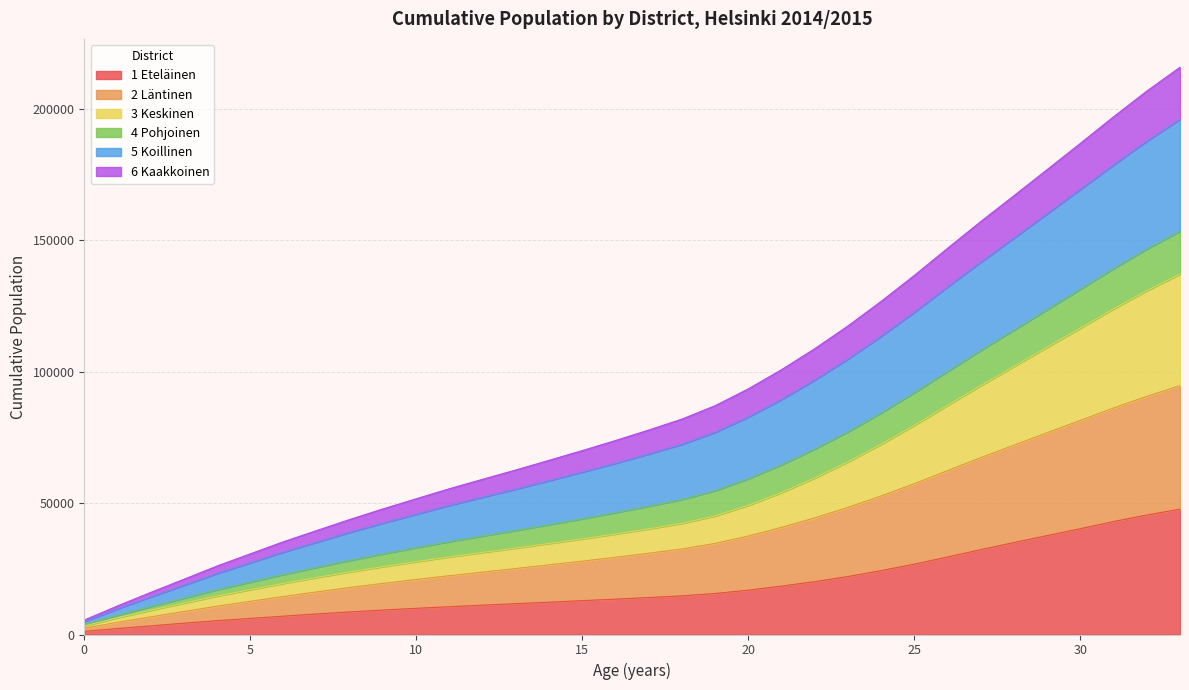

What are all the series names shown in the legend?

1 Eteläinen, 2 Läntinen, 3 Keskinen, 4 Pohjoinen, 5 Koillinen, 6 Kaakkoinen